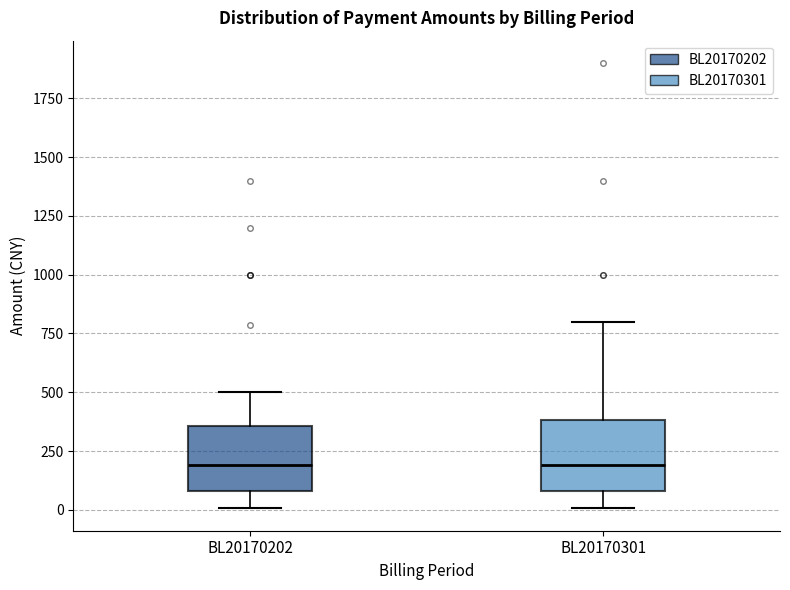

Where is the lower edge of the box for BL20170301 on the y-axis? The values are not printed on the chart, so give them approximately, as read against the axis.

100